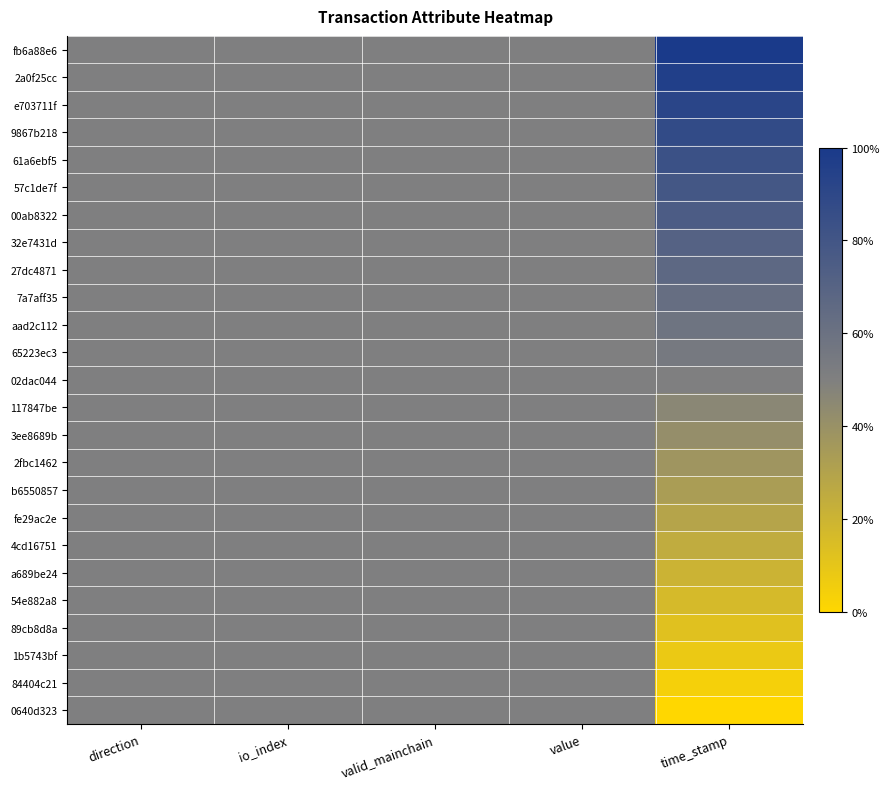

What is the difference between the highest and lowest values at time_stamp?

1.0